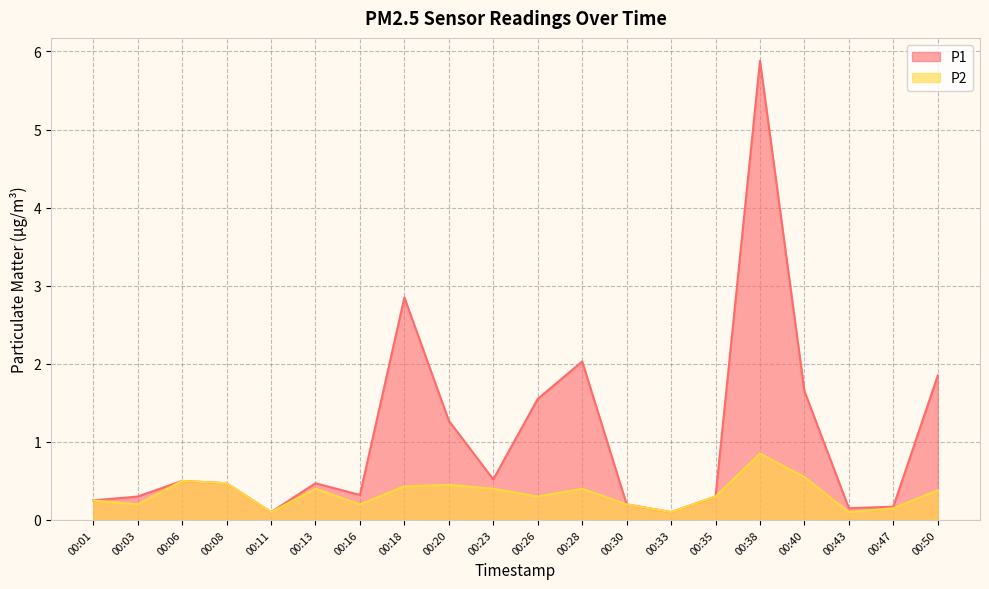

Reading left to right, extract all data points from this chart.

P1: 00:01=0.2	00:03=0.3	00:06=0.5	00:08=0.5	00:11=0.1	00:13=0.5	00:16=0.3	00:18=2.9	00:20=1.3	00:23=0.5	00:26=1.6	00:28=2.0	00:30=0.2	00:33=0.1	00:35=0.3	00:38=5.9	00:40=1.6	00:43=0.1	00:47=0.2	00:50=1.9
P2: 00:01=0.2	00:03=0.2	00:06=0.5	00:08=0.5	00:11=0.1	00:13=0.4	00:16=0.2	00:18=0.4	00:20=0.5	00:23=0.4	00:26=0.3	00:28=0.4	00:30=0.2	00:33=0.1	00:35=0.3	00:38=0.8	00:40=0.6	00:43=0.1	00:47=0.1	00:50=0.4